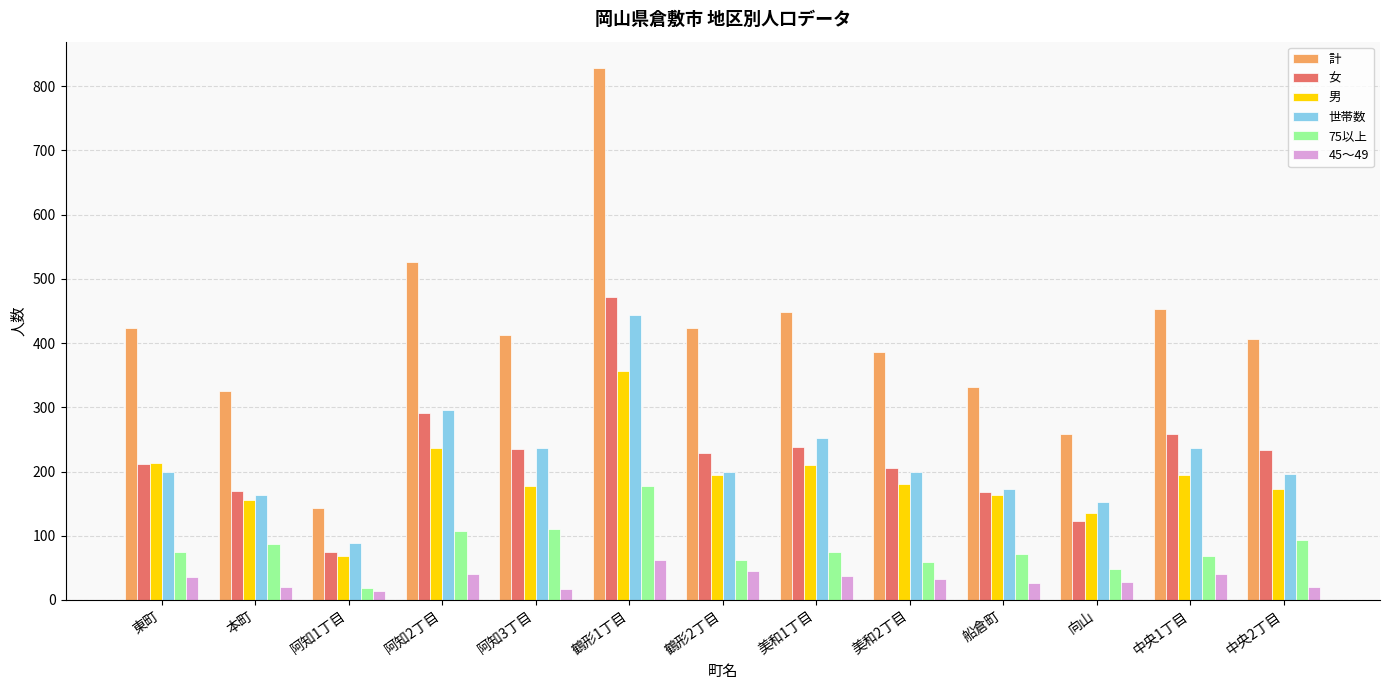

Which series has the largest total across all categories?

計